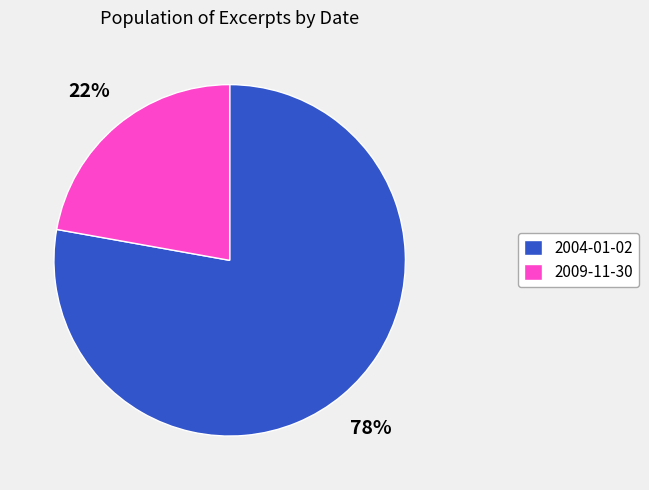

The 2009-11-30 slice represents 12% of the pie. True or false?

False